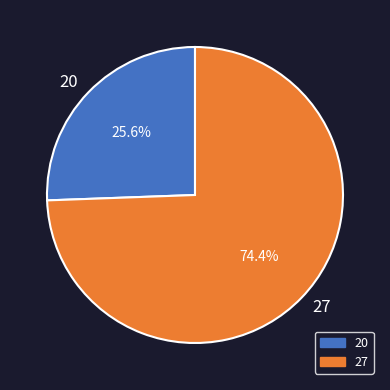

The 27 slice represents 63% of the pie. True or false?

False